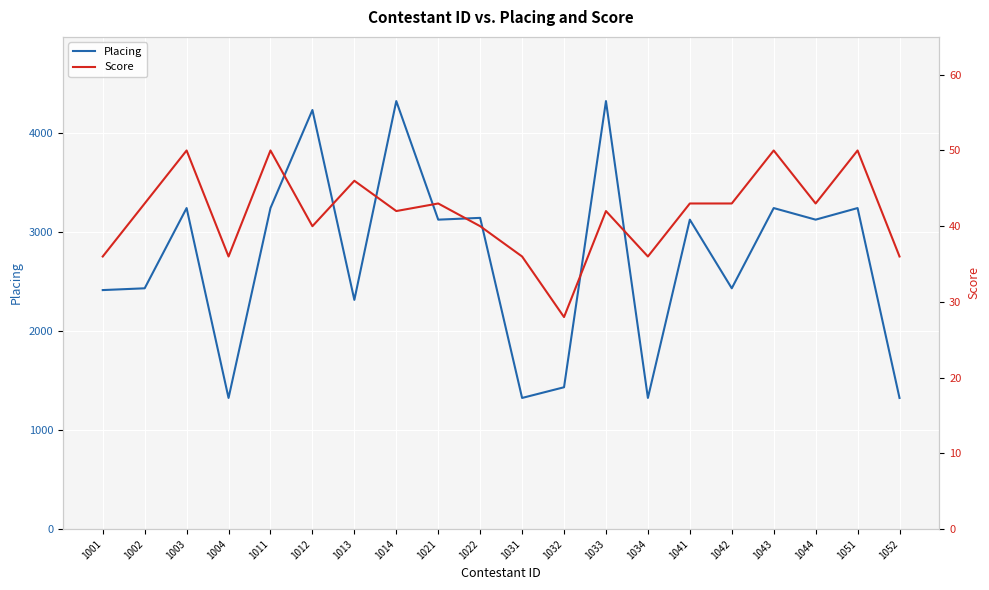

Rank the categories by Score value from lowest to highest.

1032, 1001, 1004, 1031, 1034, 1052, 1012, 1022, 1014, 1033, 1002, 1021, 1041, 1042, 1044, 1013, 1003, 1011, 1043, 1051